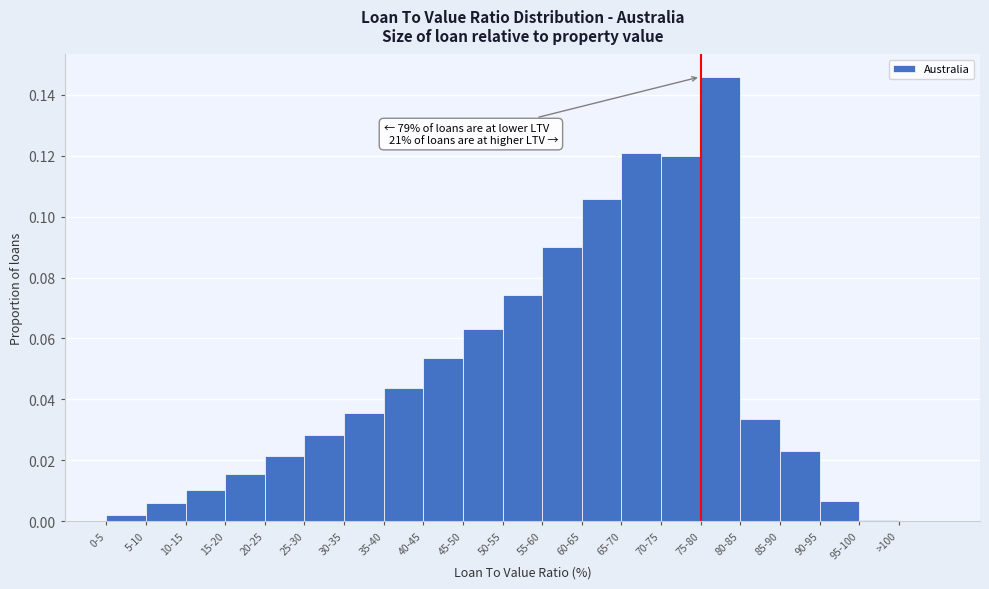

Is it true that the value at 85-90 is 0.0?

True